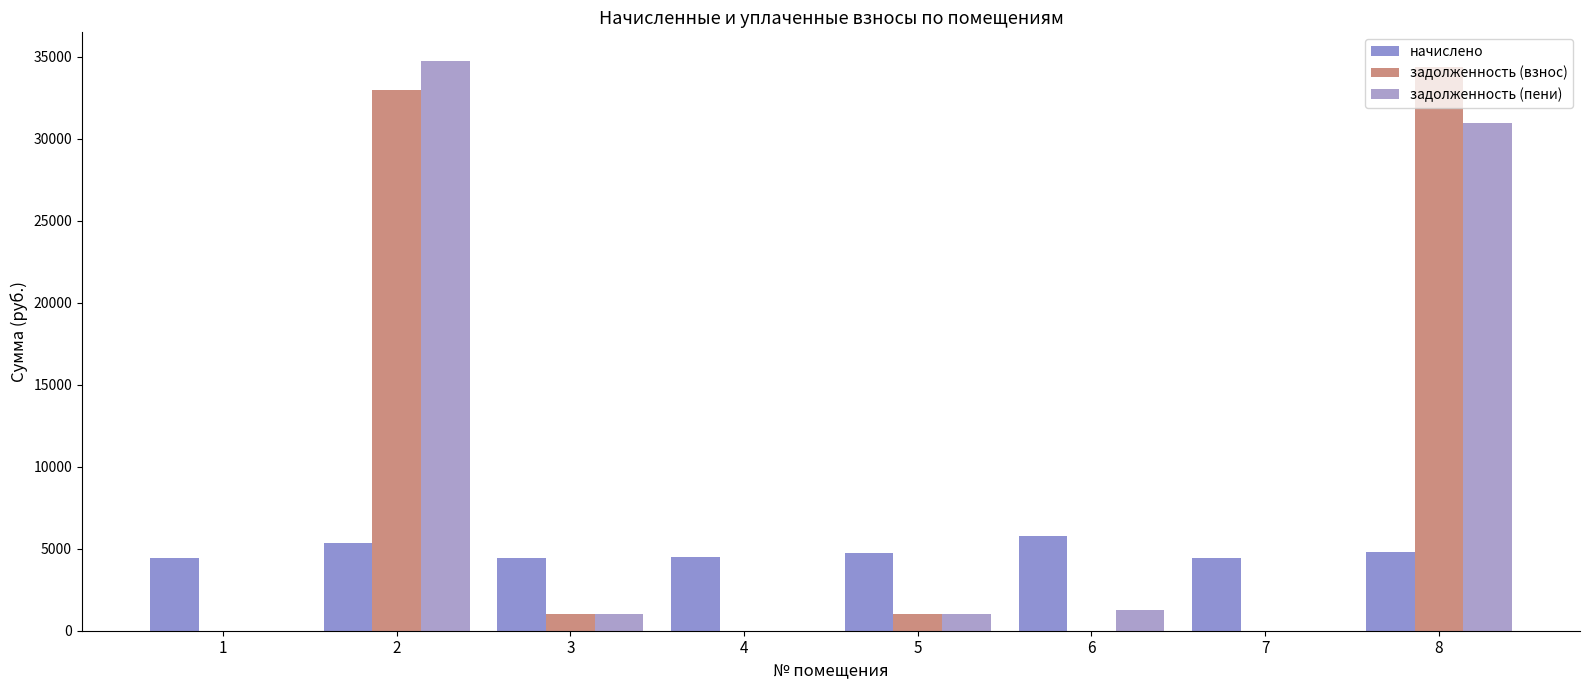

Is it true that задолженность (взнос) equals -11375.4 at 4?

False